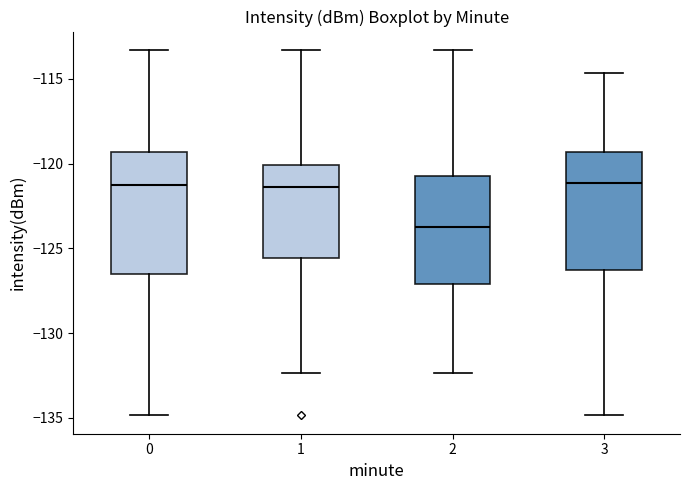

Where is the lower edge of the box at x = 2 on the y-axis? The values are not printed on the chart, so give them approximately, as read against the axis.

-127.0